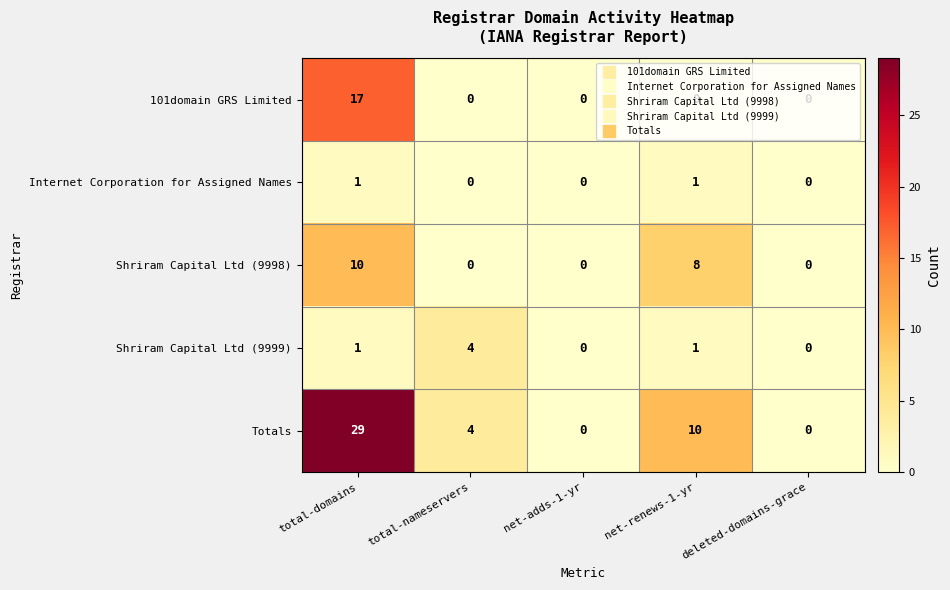

What is the difference between the second highest and minimum values in the Shriram Capital Ltd (9998) series?

8